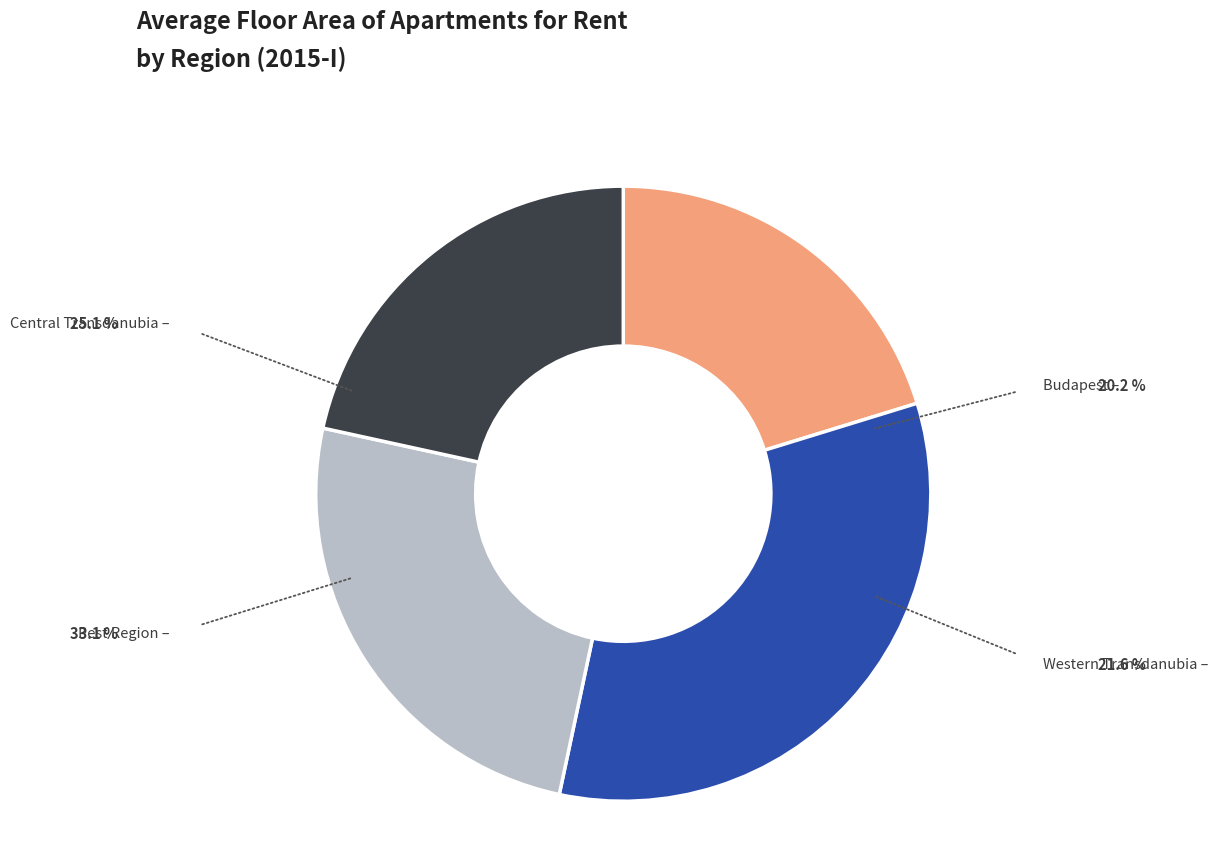

Approximately how many times larger is the value at Western Transdanubia compared to Central Transdanubia?

0.9